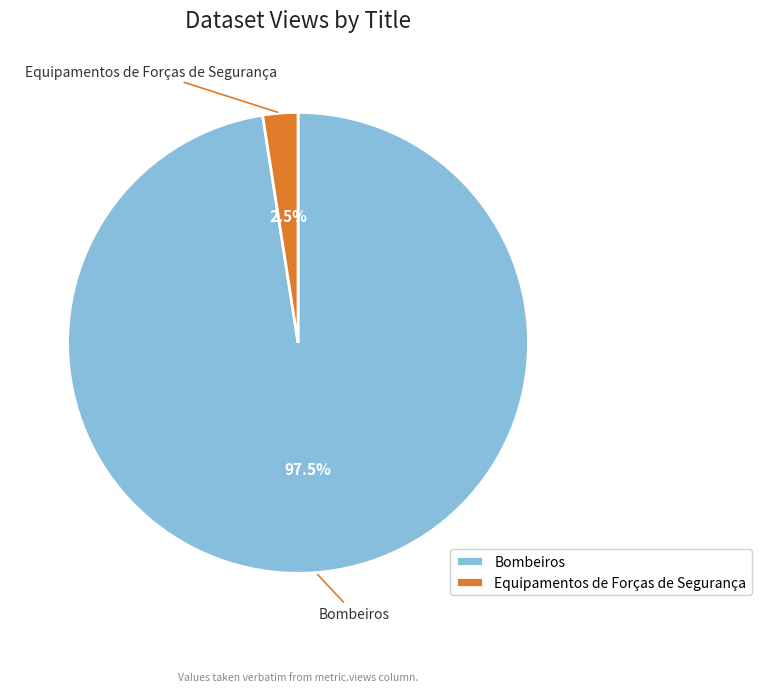

Between Equipamentos de Forças de Segurança and Bombeiros, which is larger?

Bombeiros